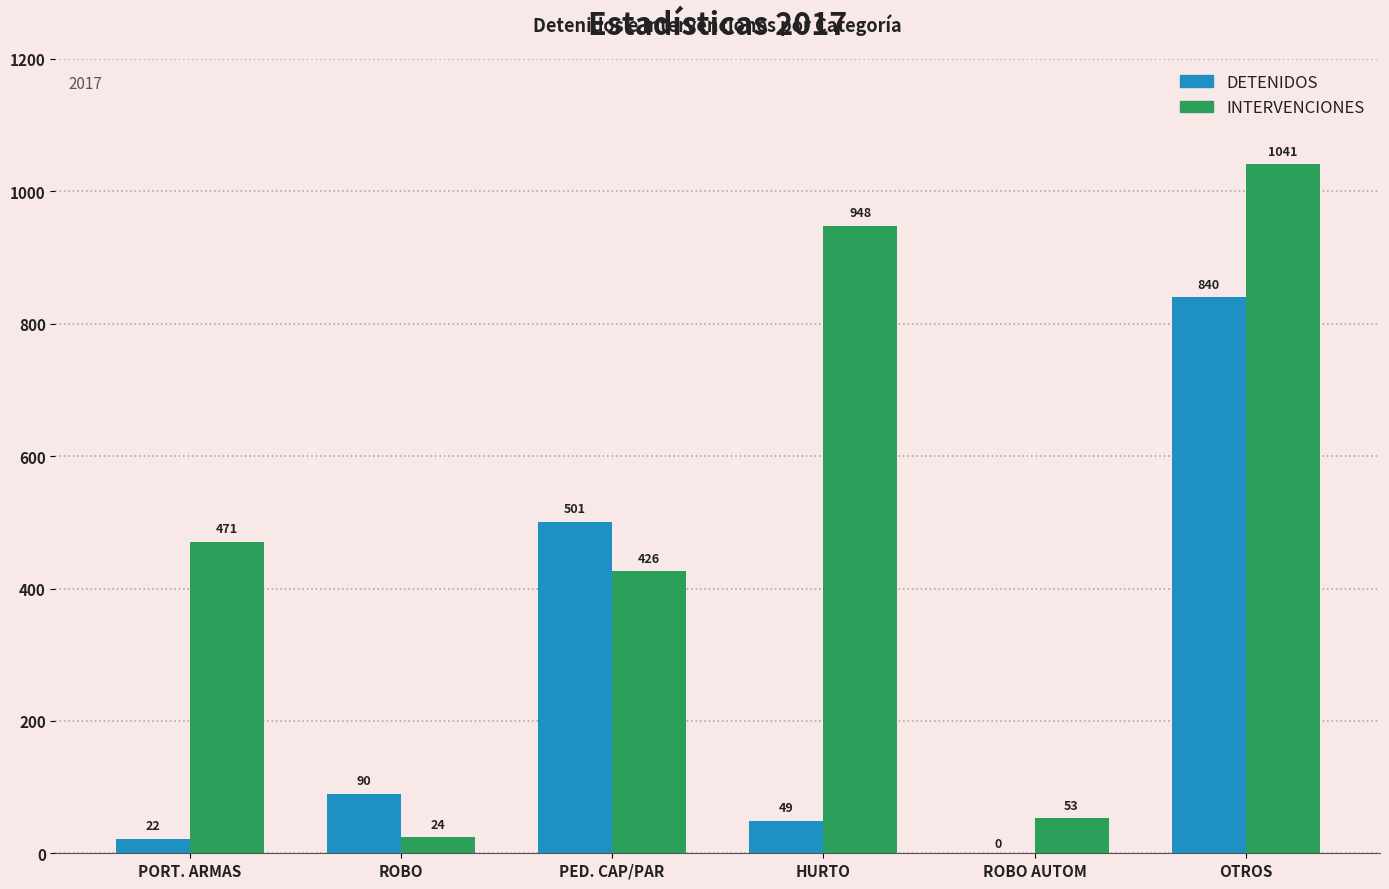

What is the maximum value for DETENIDOS?

840